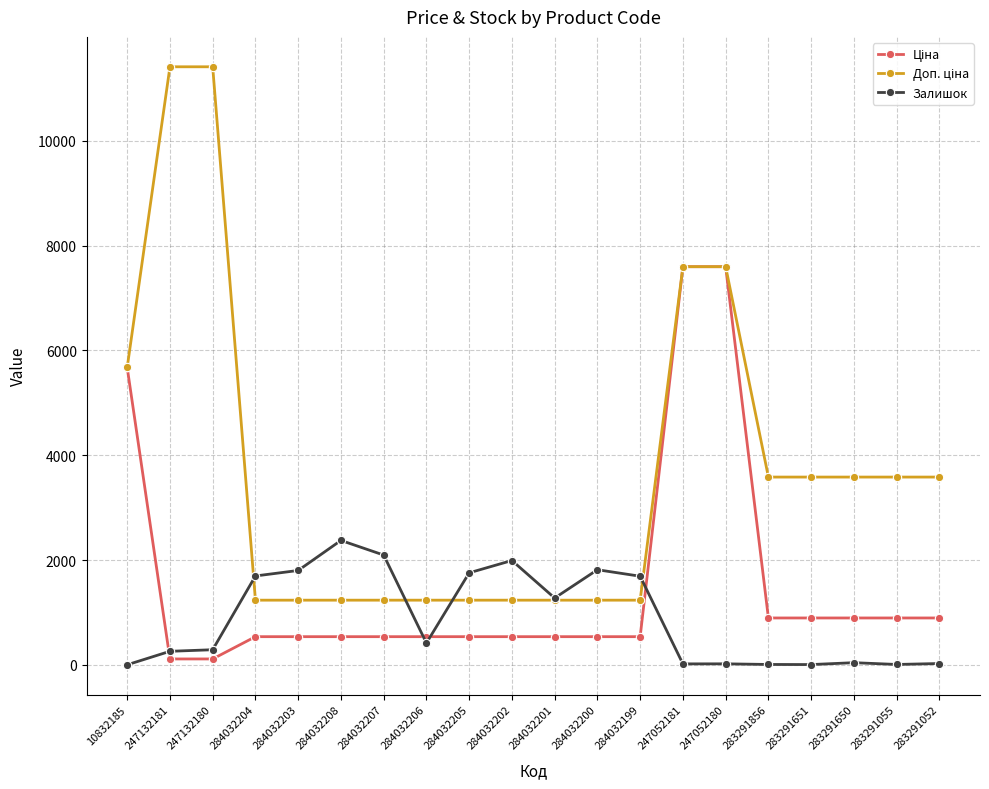

What is the minimum value shown in the chart?

3.0